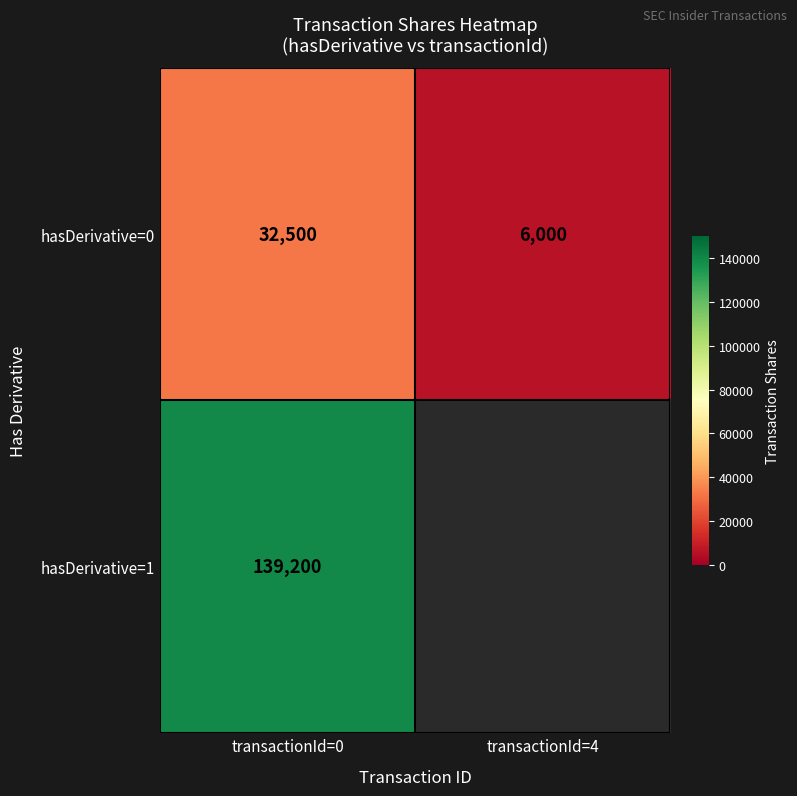

What value does the hasDerivative=0 series have at transactionId=4, to the nearest 10?

6000